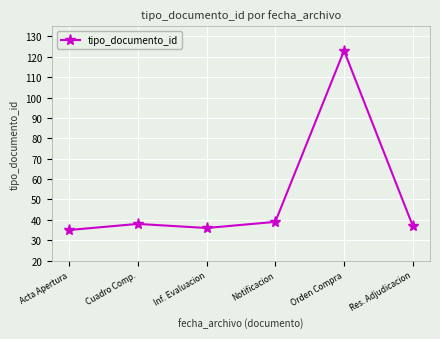

What position from the right is Notificacion?

3